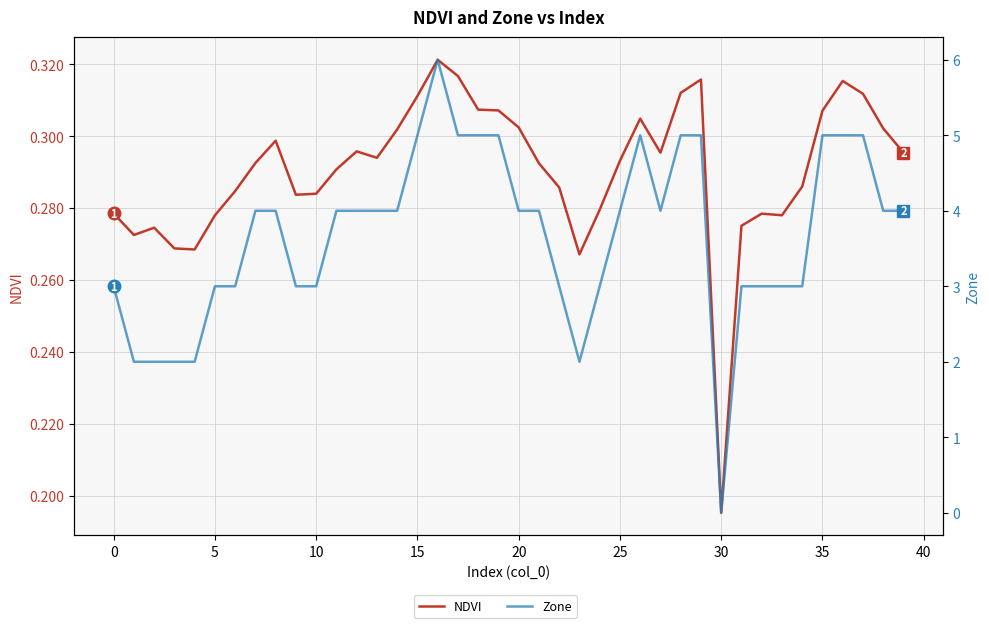

Which category has the lowest value in the Zone series?

30